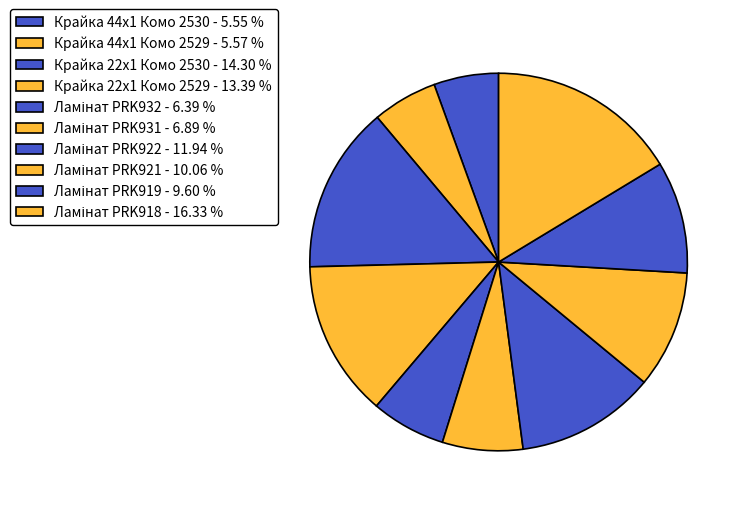

Which category has the smallest portion of the pie?

Крайка 44x1 Комо 2530